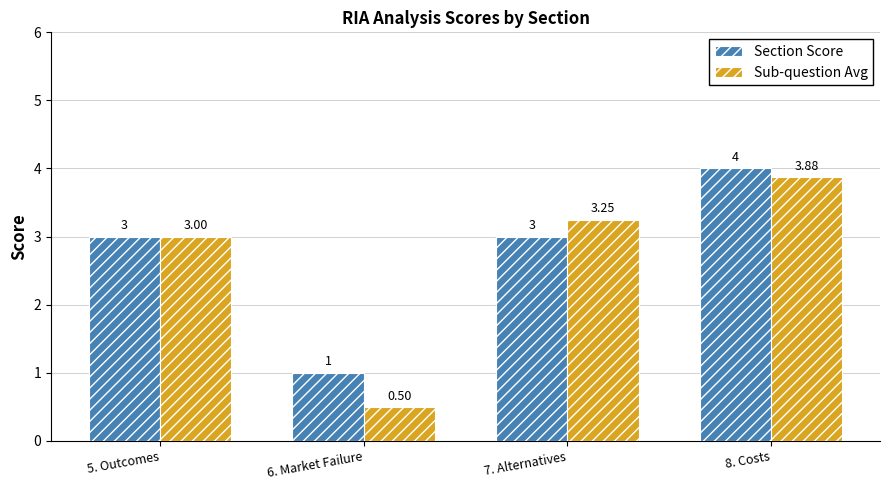

Which series has the largest total across all categories?

Section Score